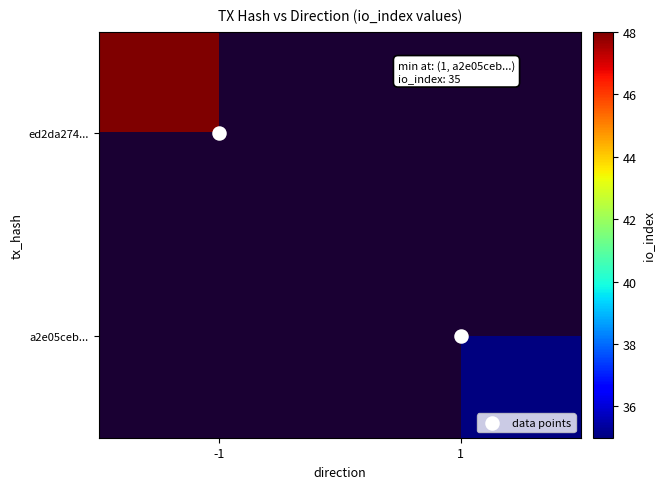

Which series has the largest total across all categories?

data points